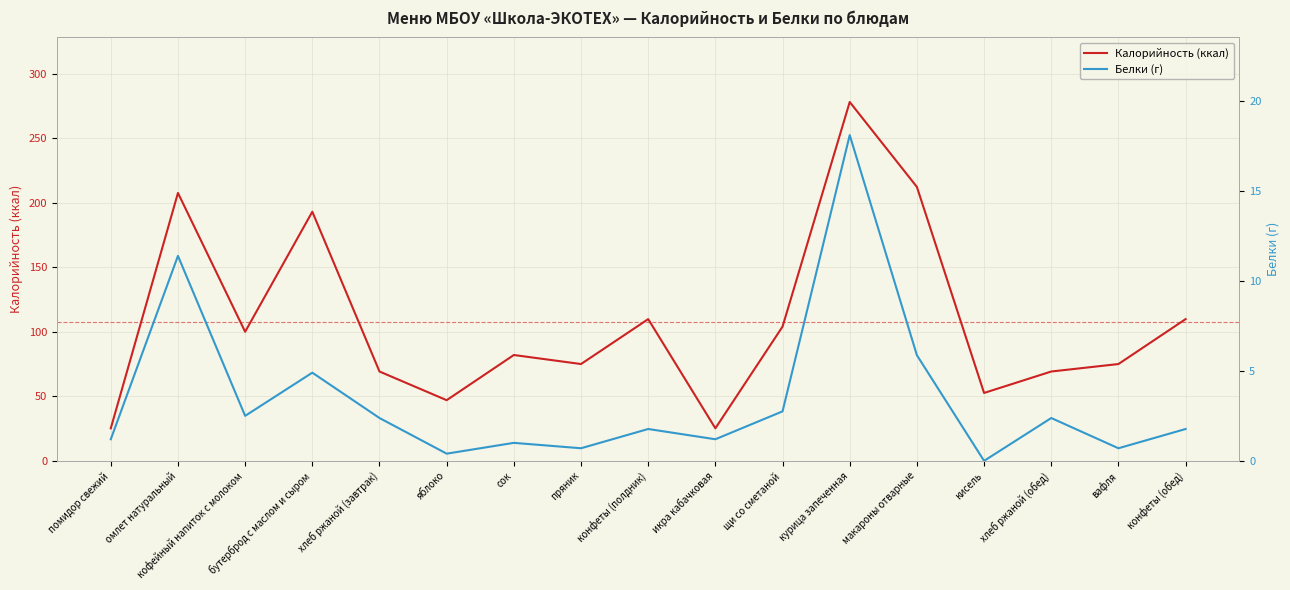

The value of Калорийность (ккал) at сок is 131.1. True or false?

False